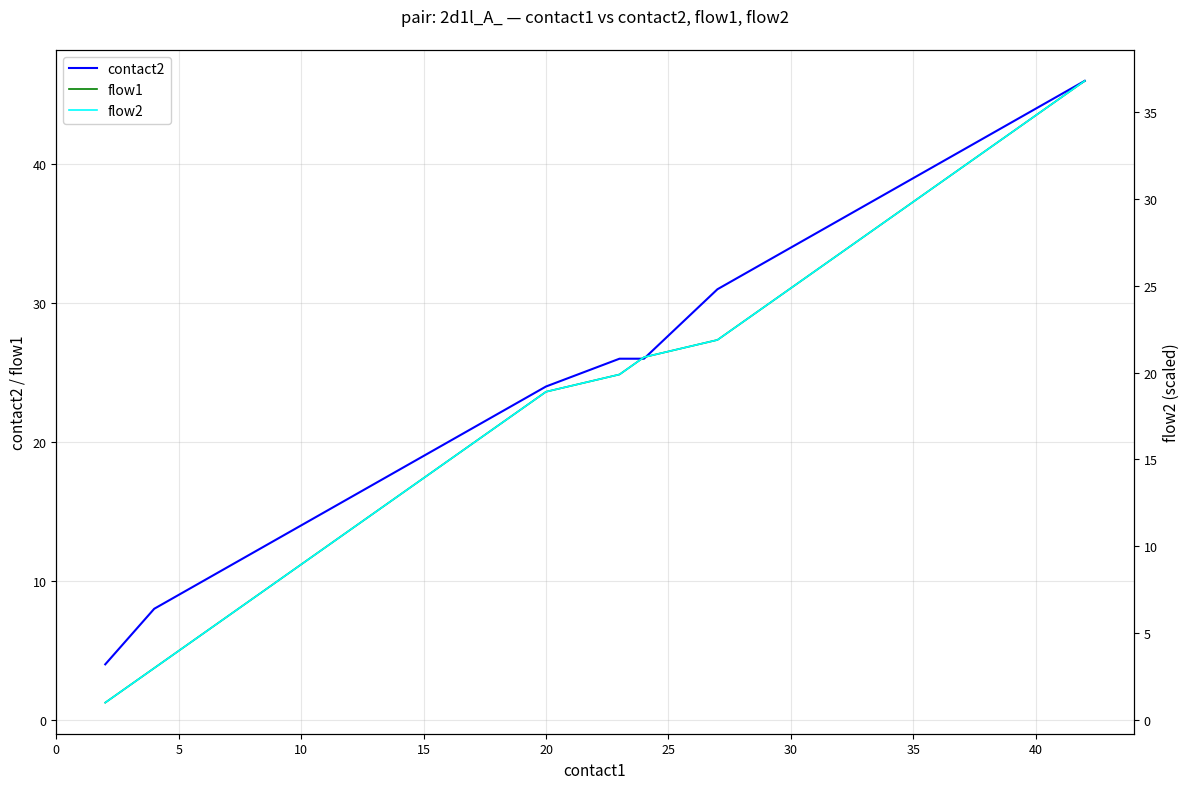

True or false: contact2 has a value of 39.0 at 35.

True